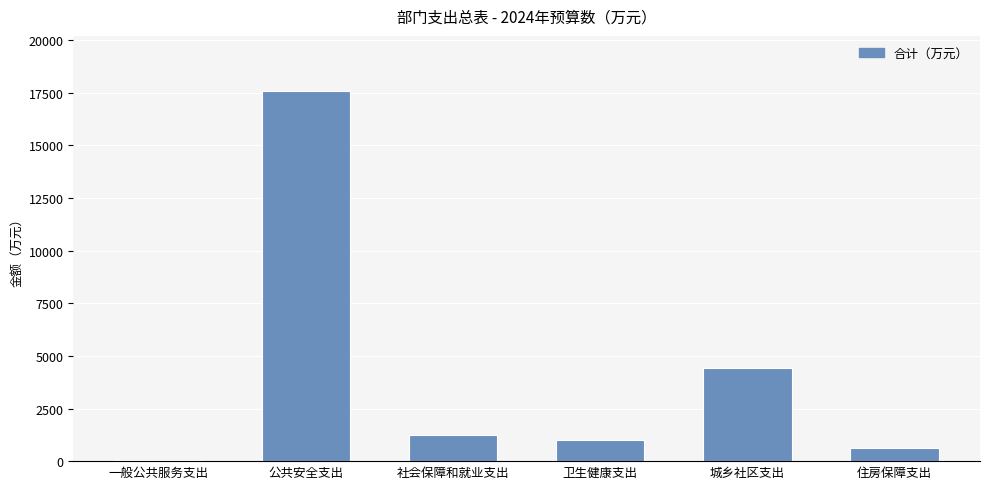

Are the bars grouped side by side (vs. stacked)?

No